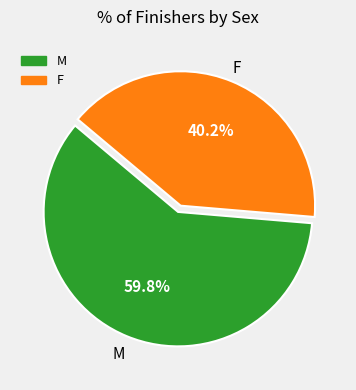

True or false: F accounts for 49% of the total.

False